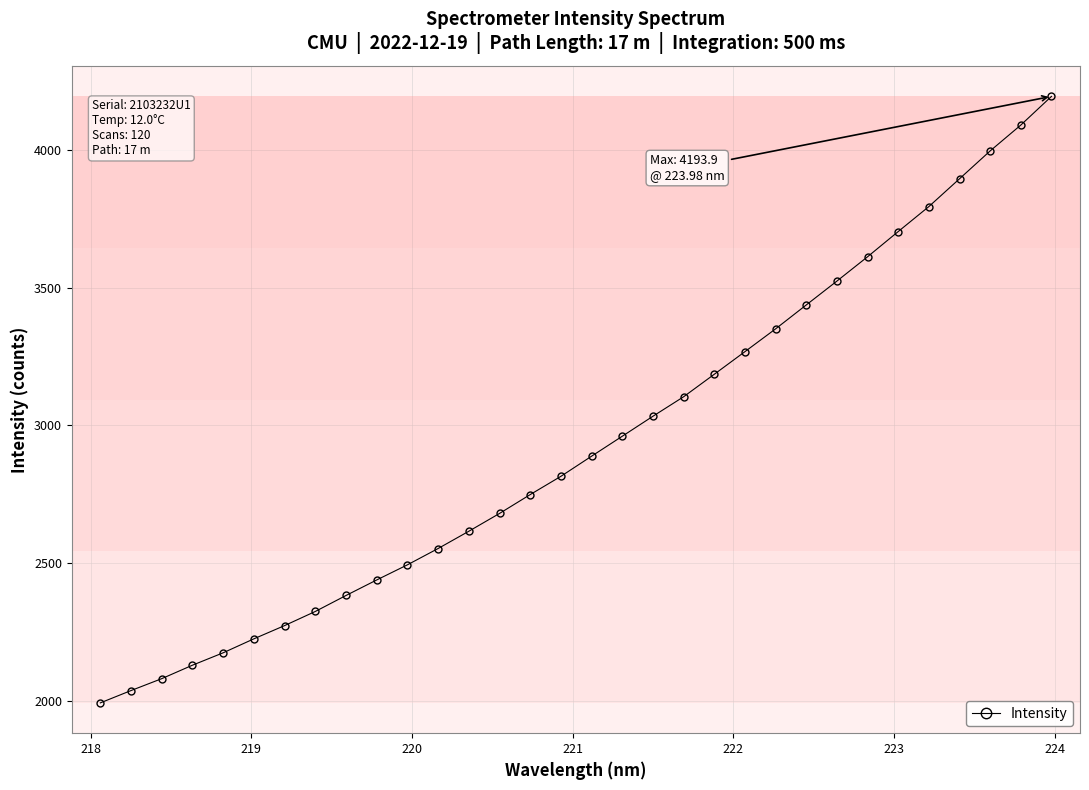

What is the sum of all values?

93997.8